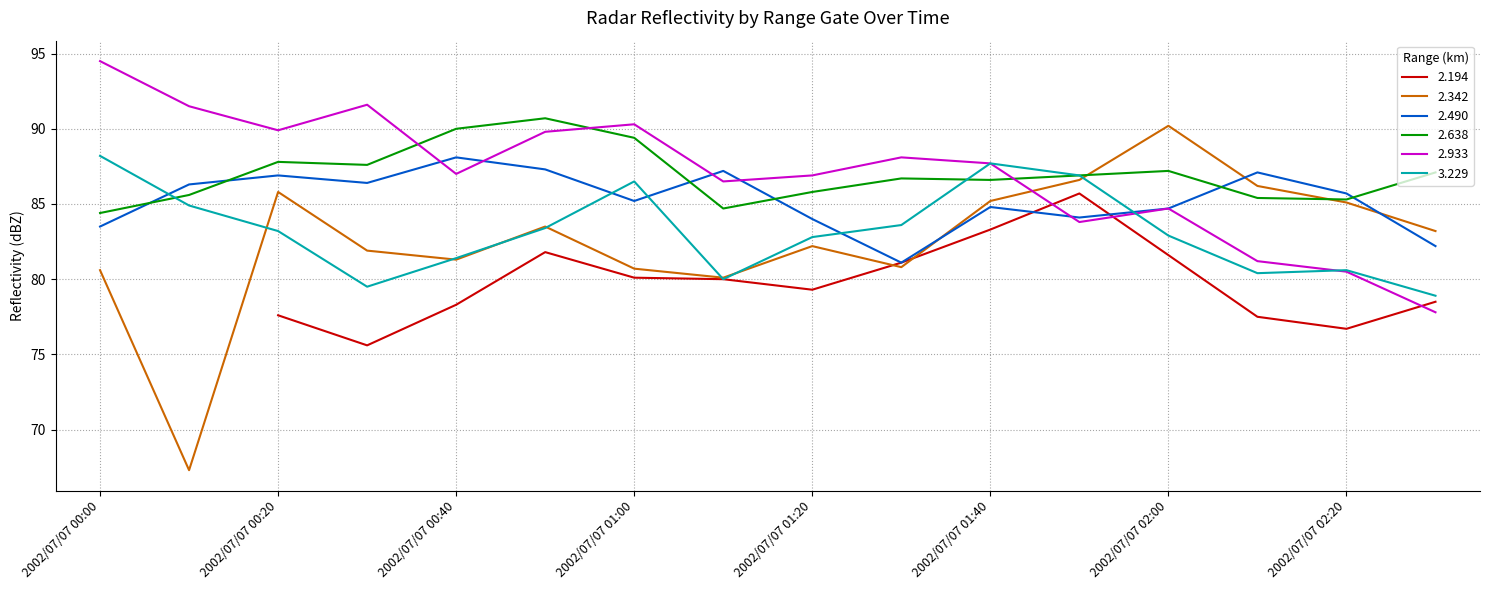

True or false: 2.490 has a value of 87.1 at 2002/07/07 02:10.

True